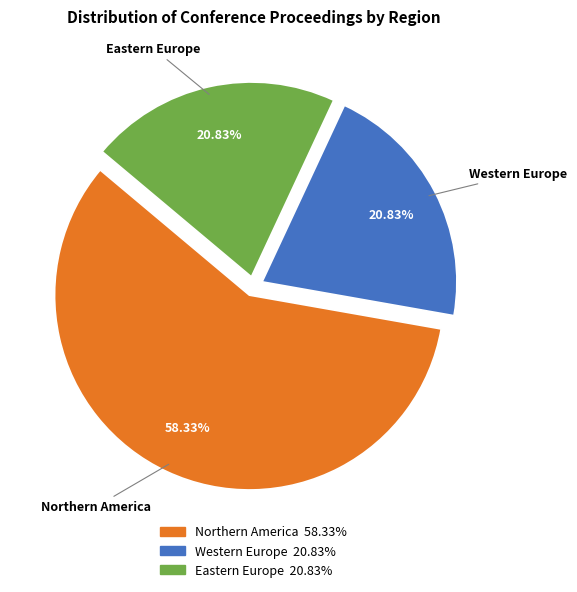

Which category has the biggest portion of the pie?

Northern America